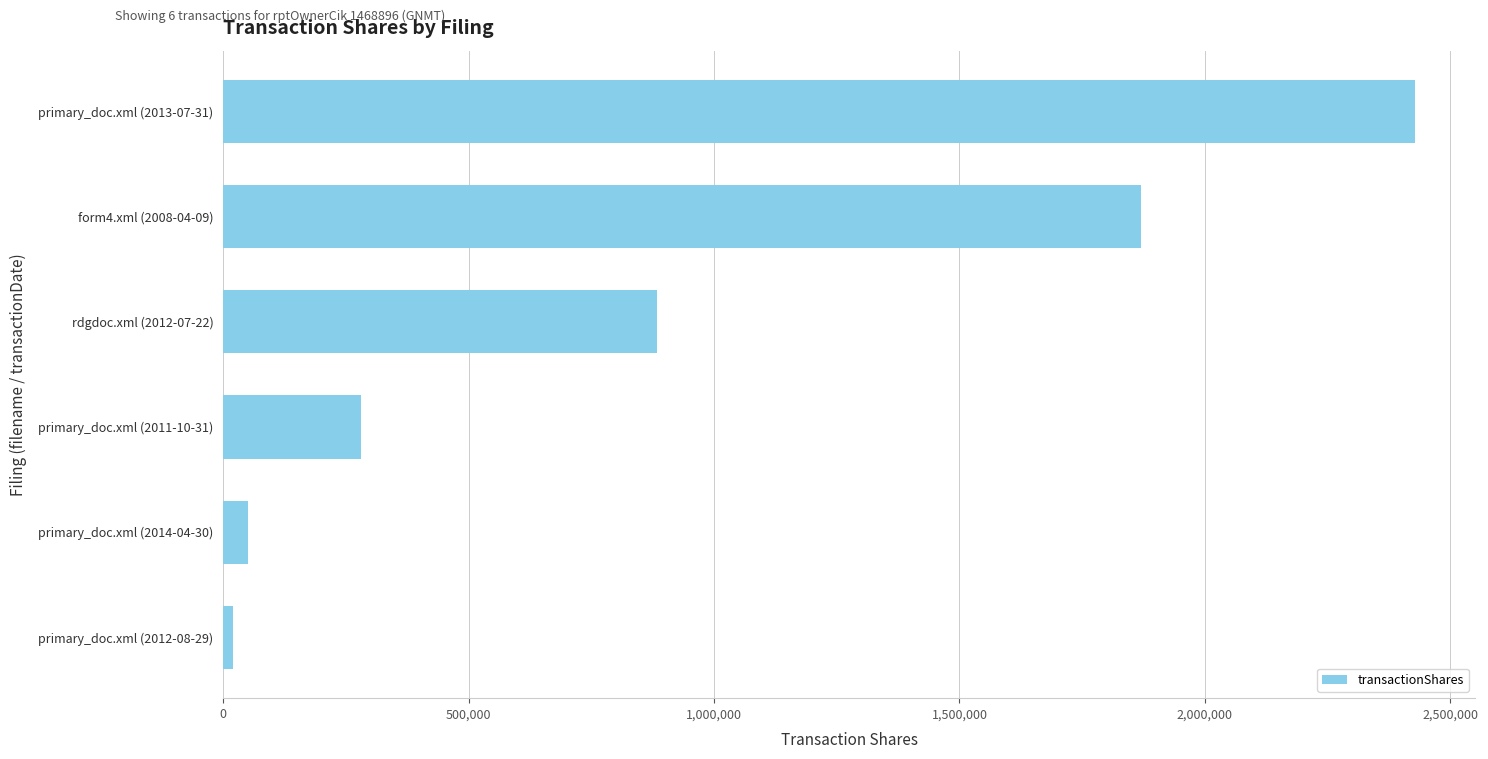

Is it true that the value at primary_doc.xml (2013-07-31) is 2429228?

True